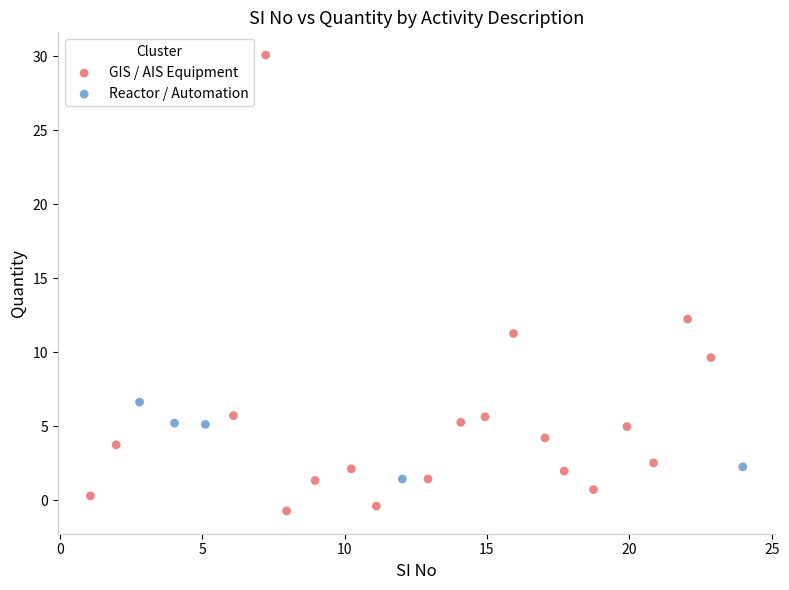

What are all the series names shown in the legend?

GIS / AIS Equipment, Reactor / Automation